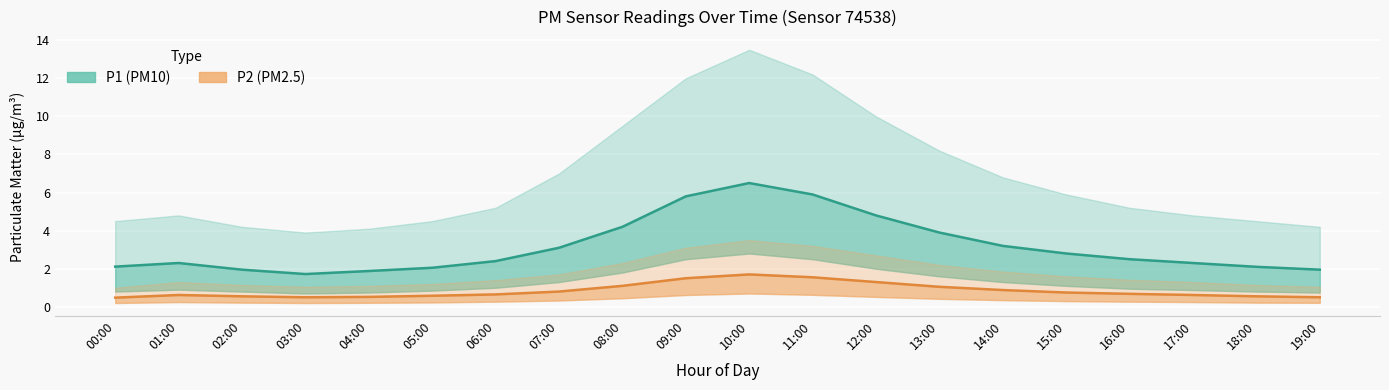

True or false: P2 has a value of 0.8 at 09:00.

False